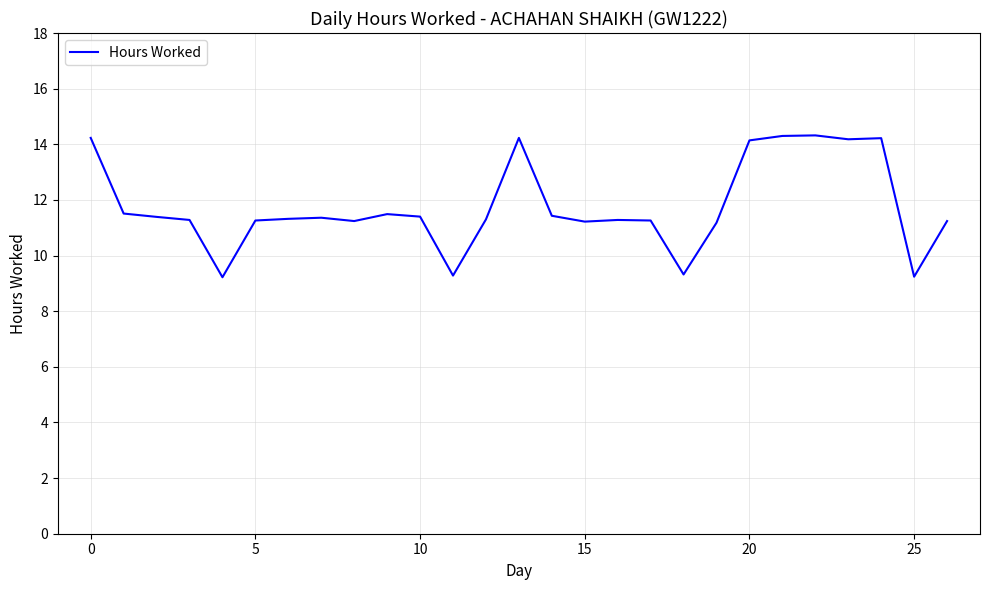

What is the maximum value shown in the chart?

14.3